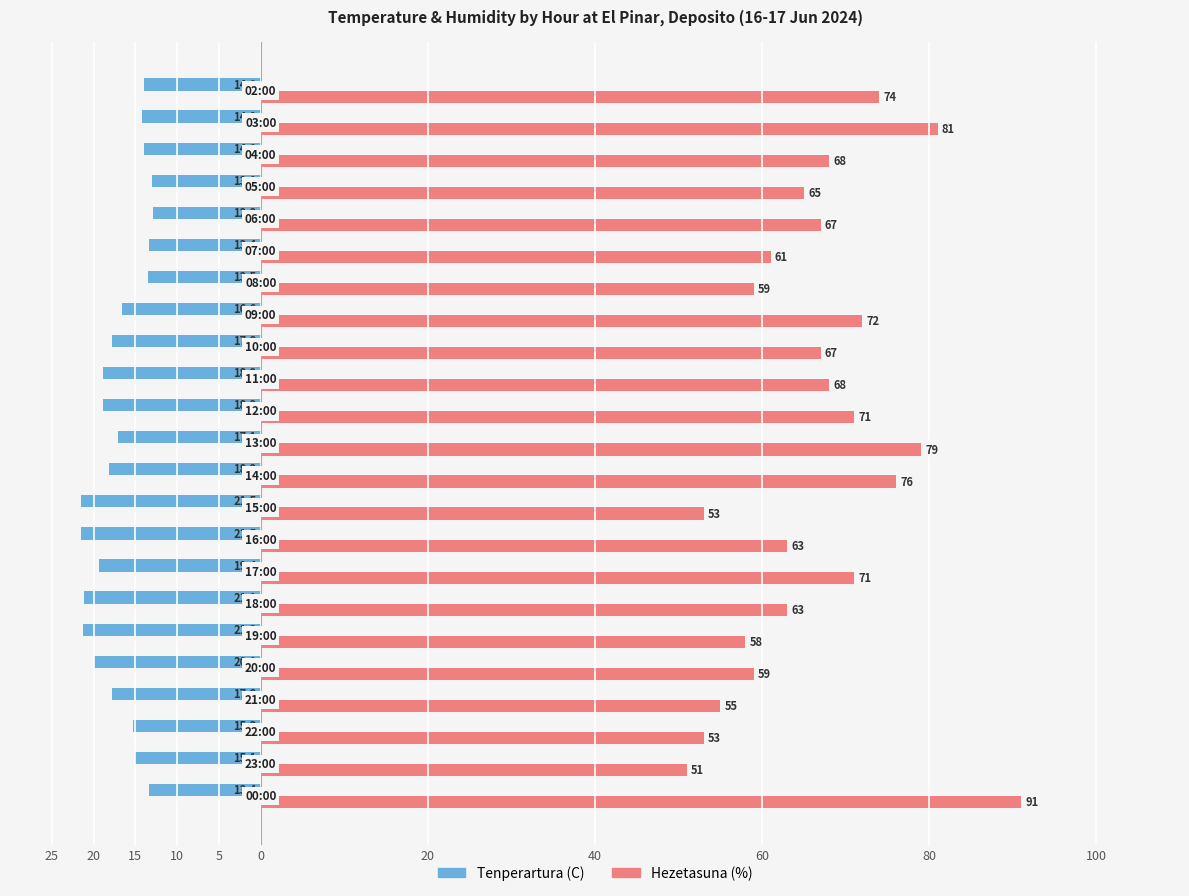

What is the sum of all Hezetasuna (%) values?

1525.0